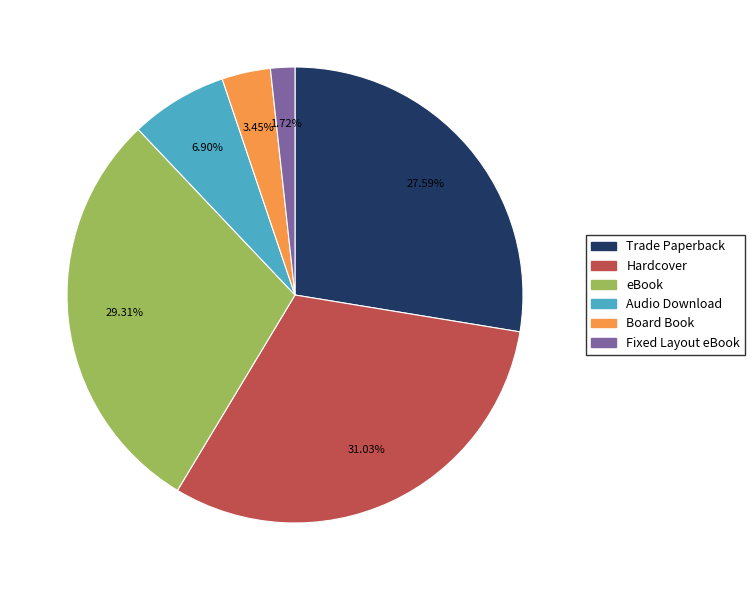

To the nearest percent, what is the difference between the largest and smallest slice percentages?

29%